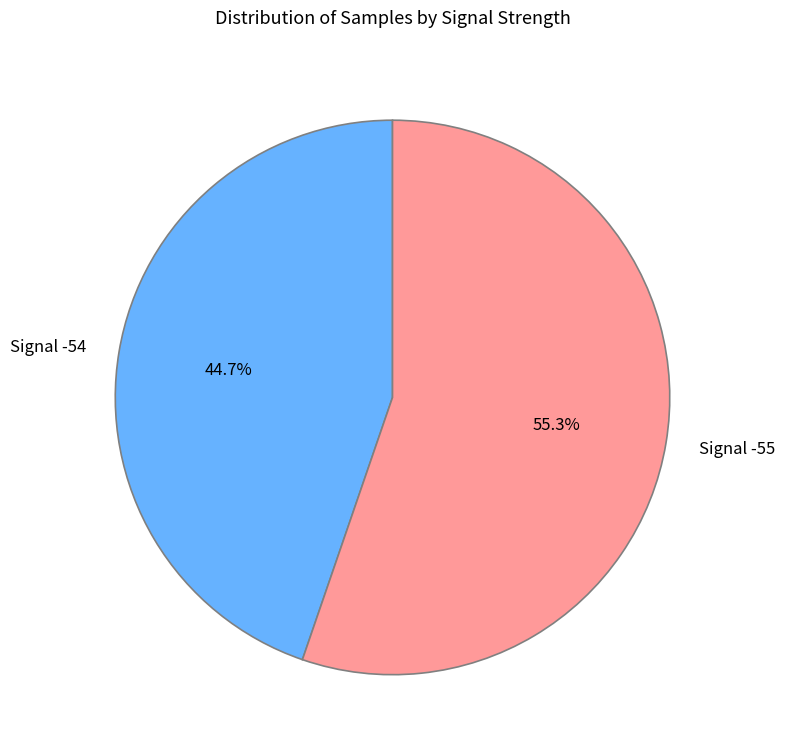

What is the ratio of the value at Signal -55 to the value at Signal -54?

1.2